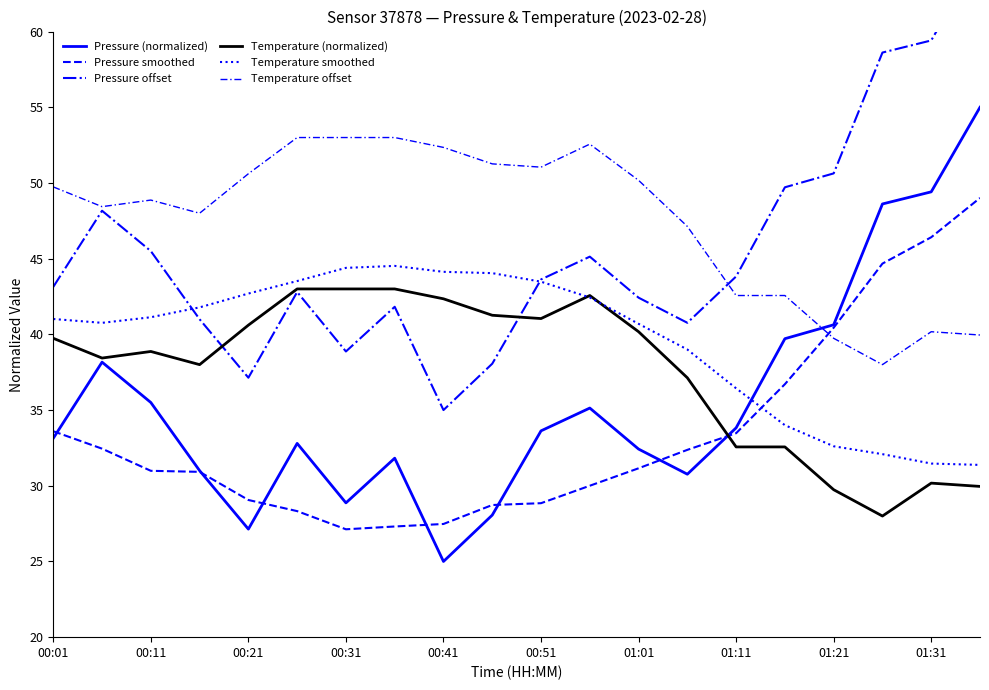

What is the total value across all series at 00:51?

243.4